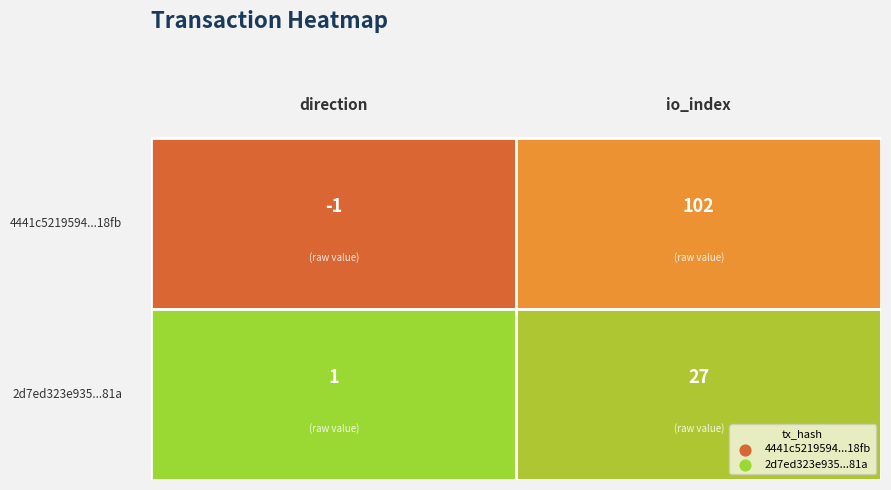

Reading left to right, what are all the values shown in this chart?

4441c5219594cf7034cfeec8f444e47311d18fb: -1	102
2d7ed323e935ac776d72510eadefeb08d2b181a: 1	27